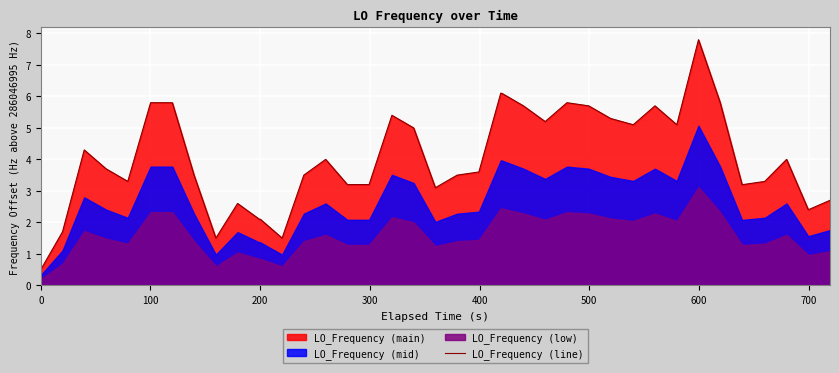

What is the maximum value for LO_Frequency (line)?

7.8